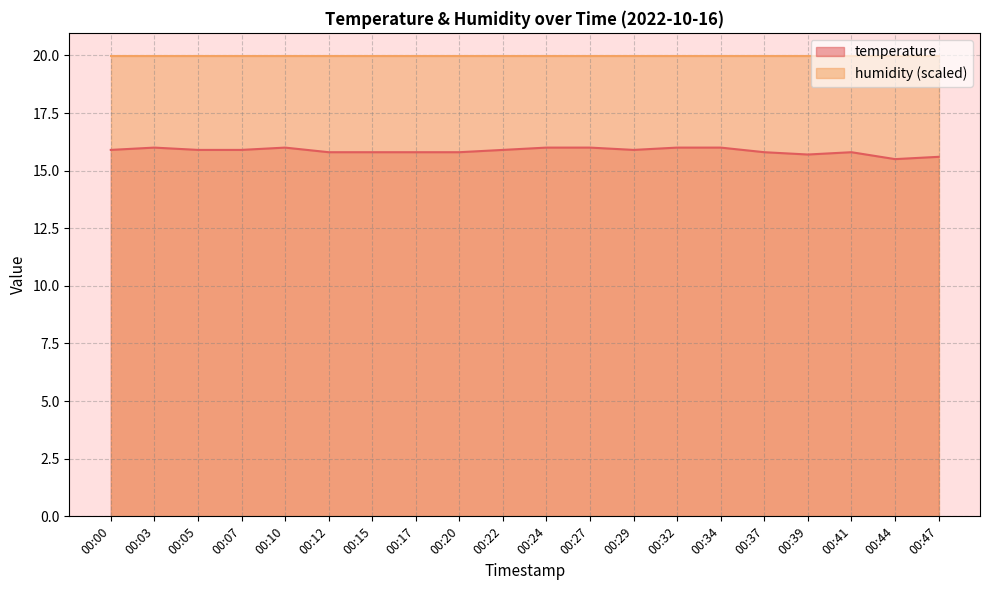

Is it true that the value at 00:37 is 4.9?

False